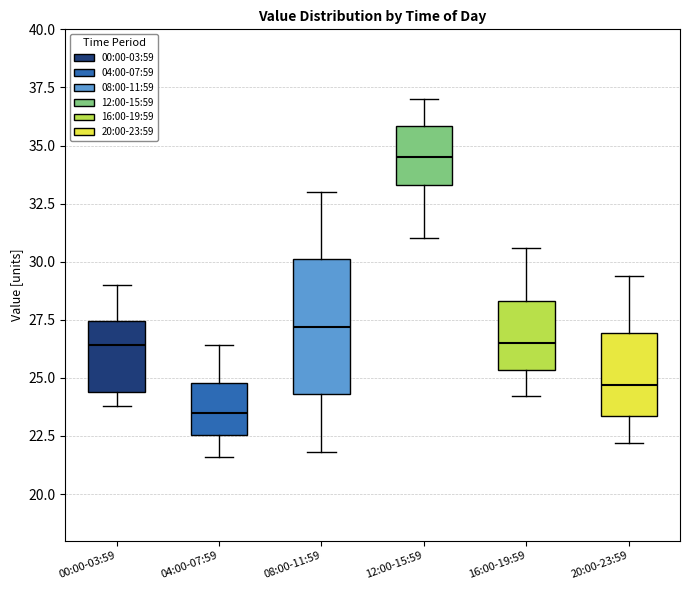

Comparing the boxes themselves (not the whiskers), which one is the tallest?

08:00-11:59